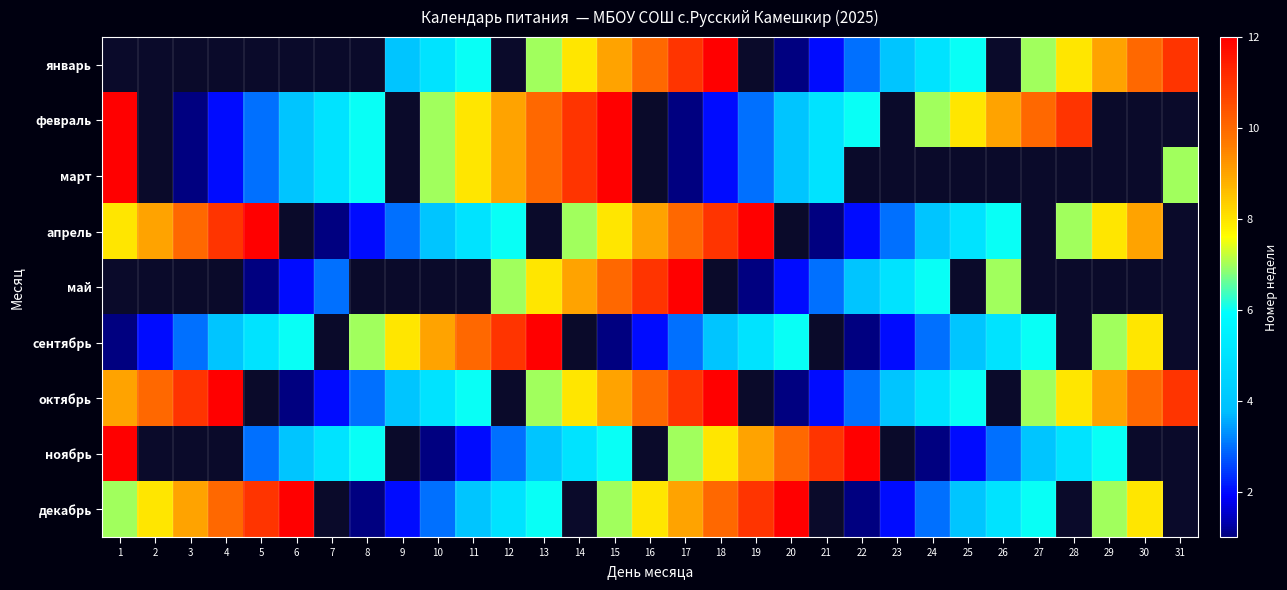

True or false: ноябрь has a value of 9.0 at 19.

True